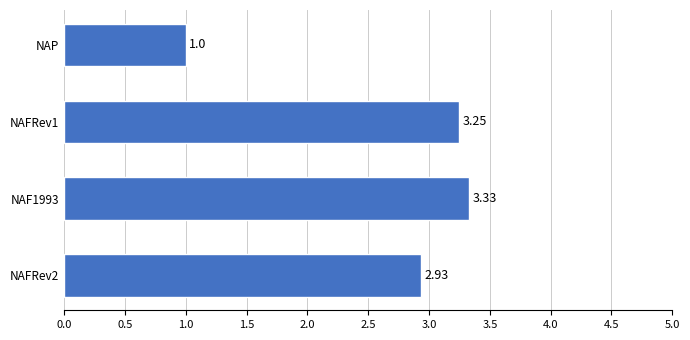

Which label corresponds to the smallest value in the chart?

NAP